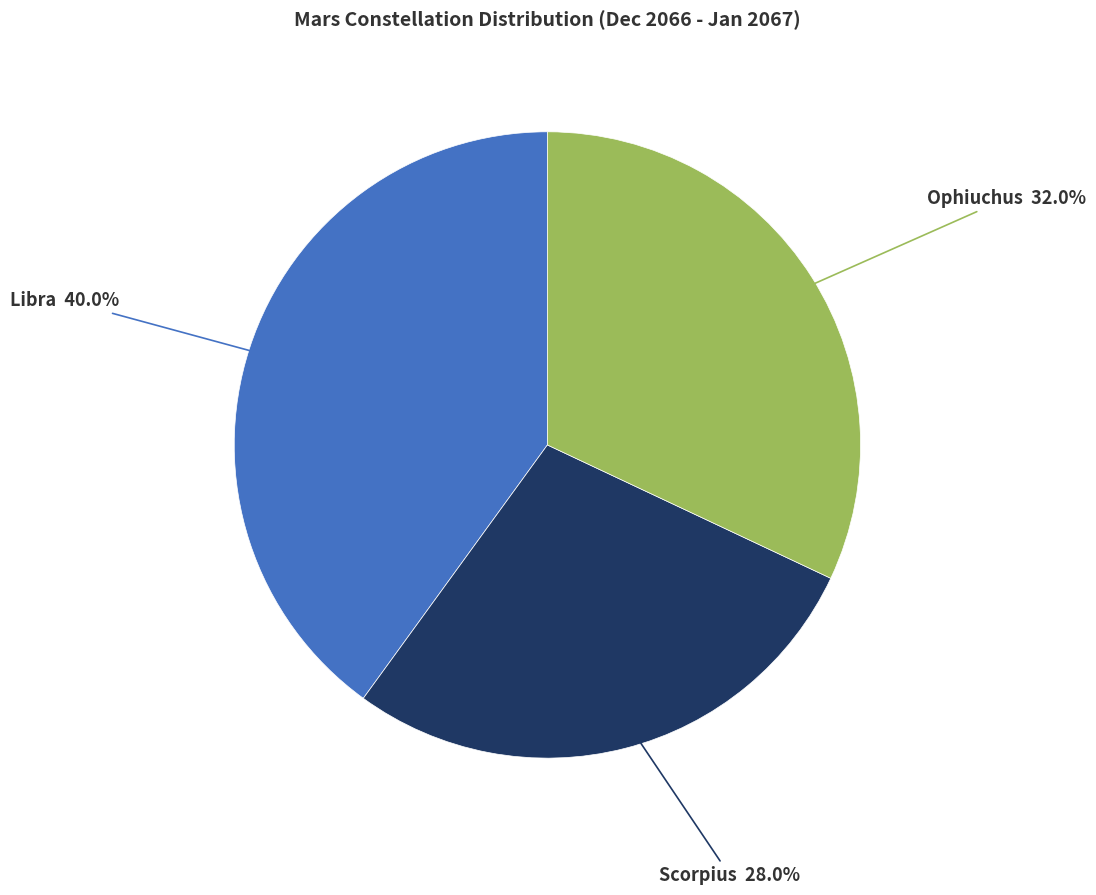

Is there any slice that represents more than half of the pie?

No